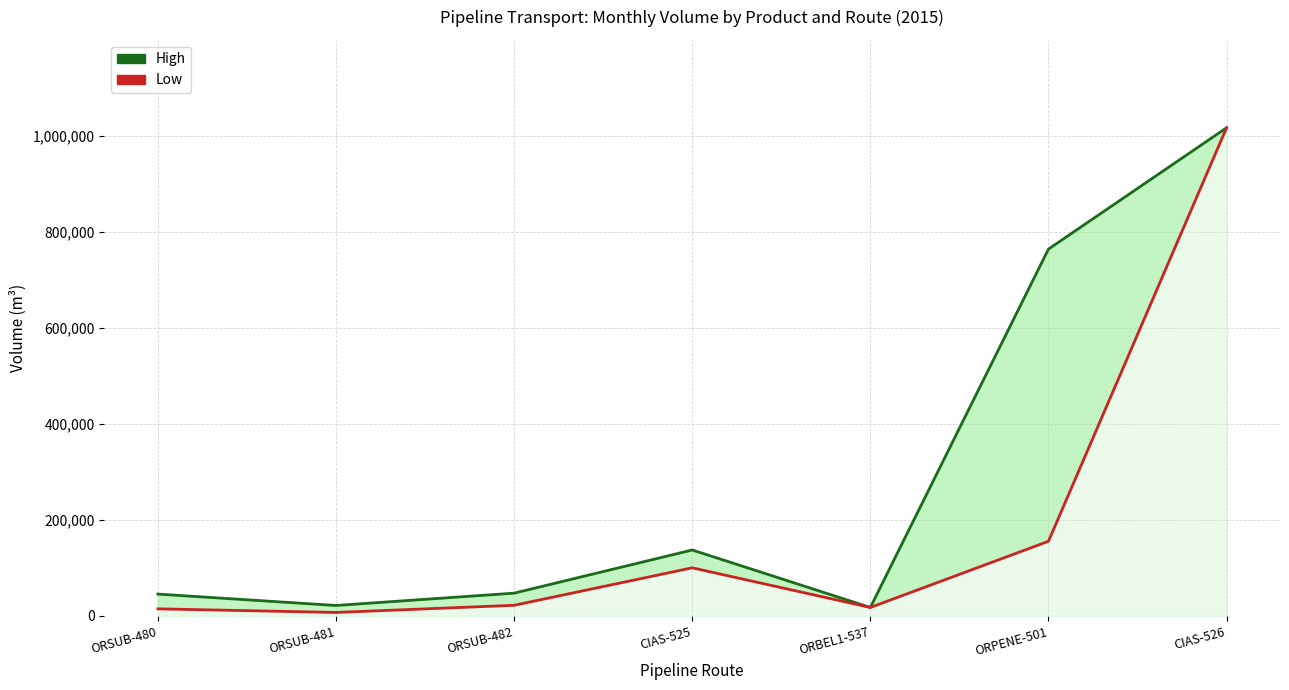

Which series has the largest total across all categories?

High